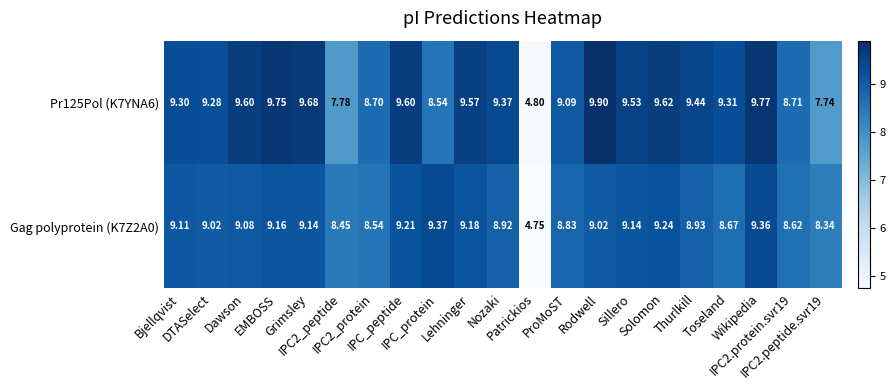

At which category is the sum across all series the highest?

Wikipedia